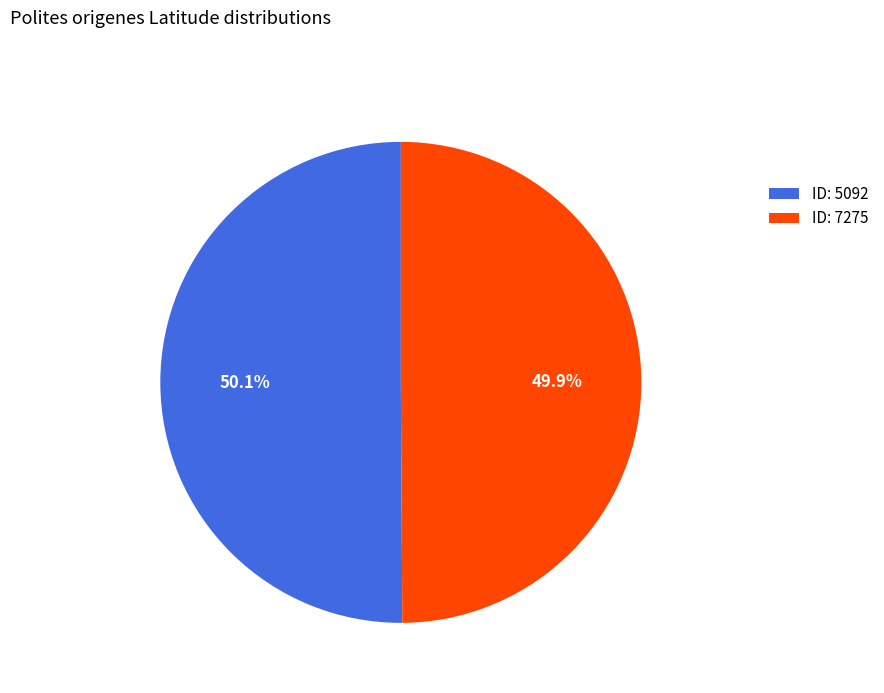

How many slices are in this pie chart?

2